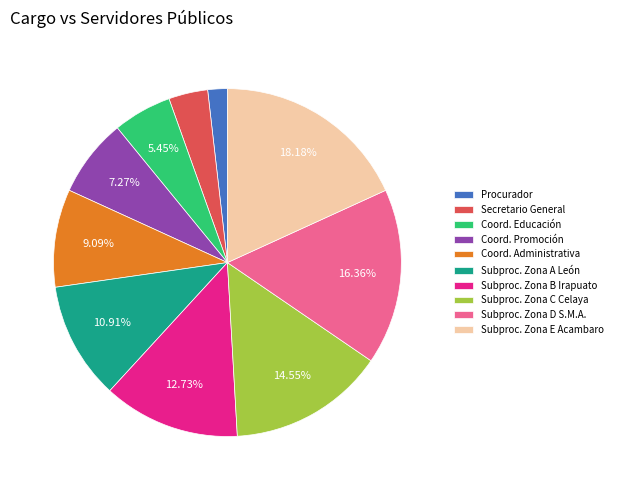

Does any single category account for the majority?

No